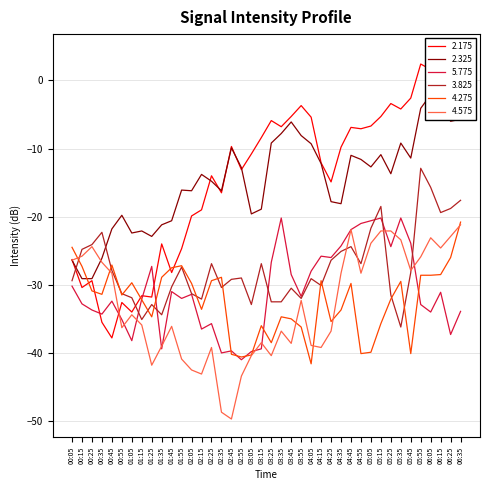

What is the greatest value displayed?

4.1